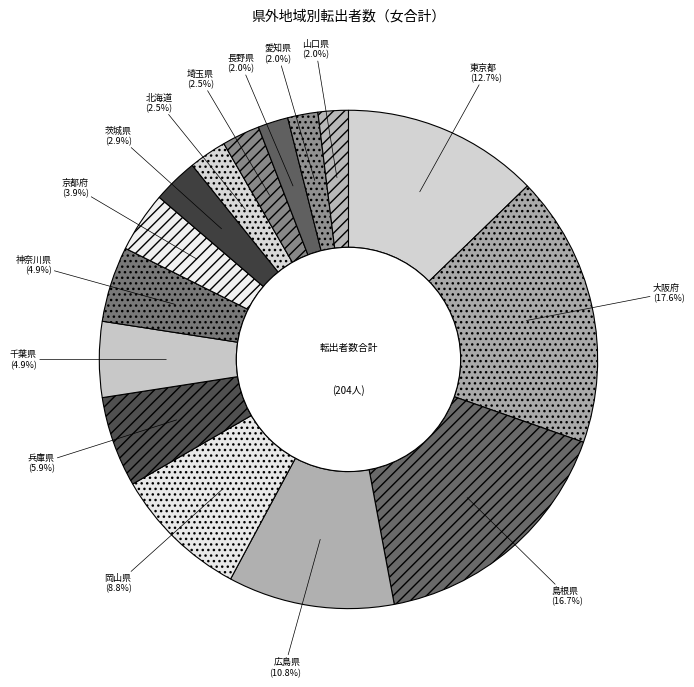

Which category has the biggest portion of the pie?

大阪府